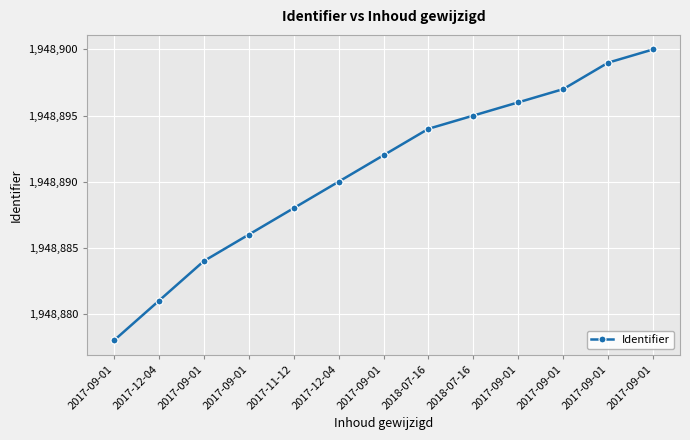

Approximately how many times larger is the value at 2017-12-04 compared to 2017-09-01?

1.0